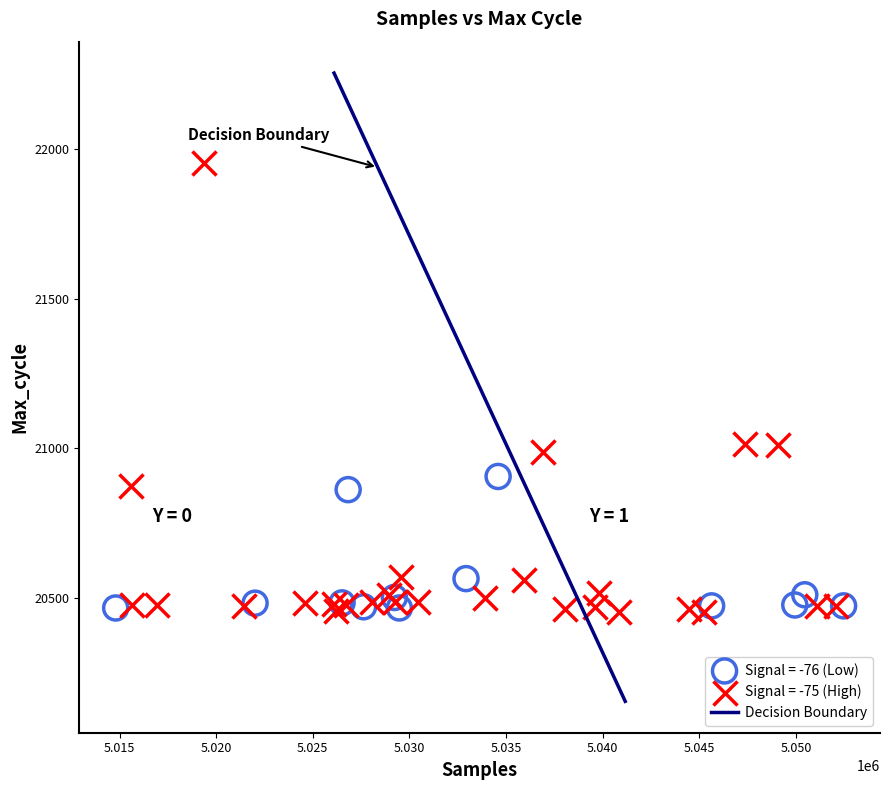

Which series has the widest spread of Y values?

Signal = -75 (High)